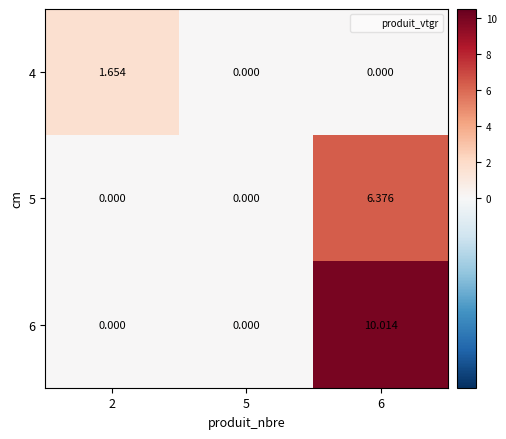

How many data points in 5 are above 0?

1